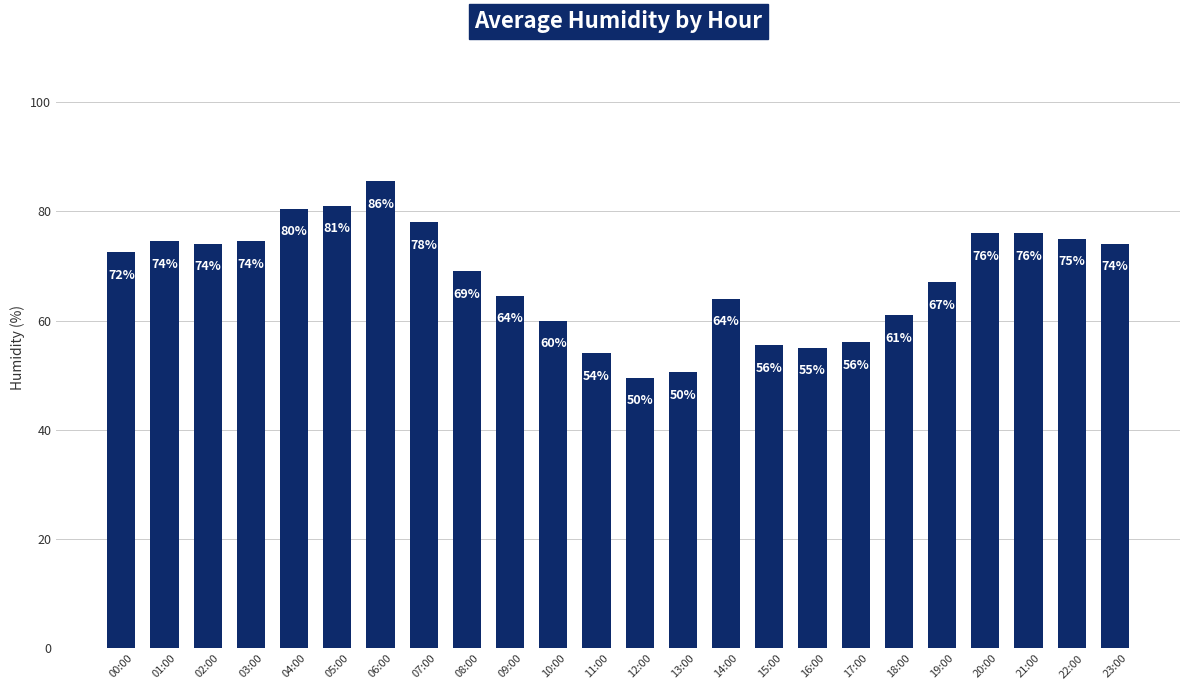

Between 12:00 and 09:00, which is larger?

09:00